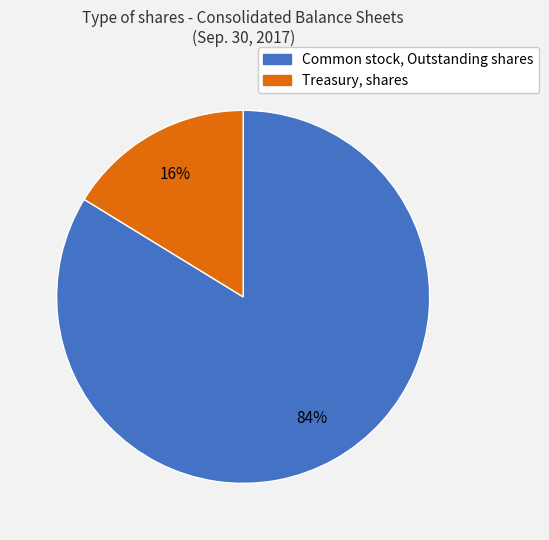

Is there any slice that represents more than half of the pie?

Yes